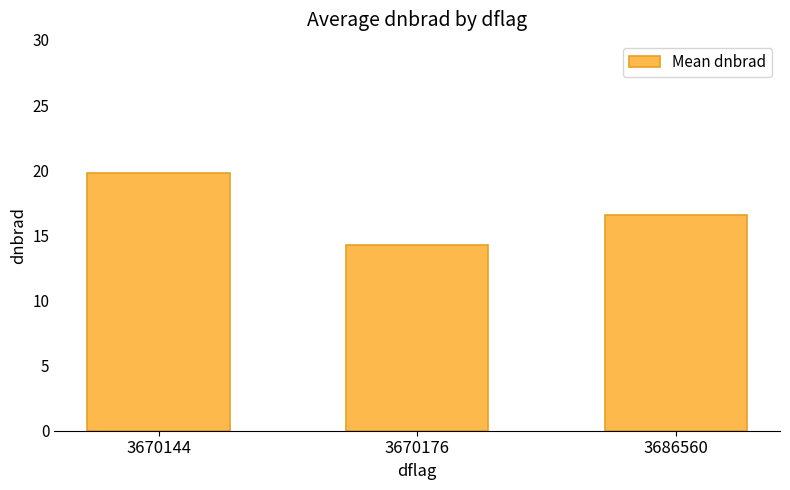

What is the change in value from 3670144 to 3686560?

-3.2